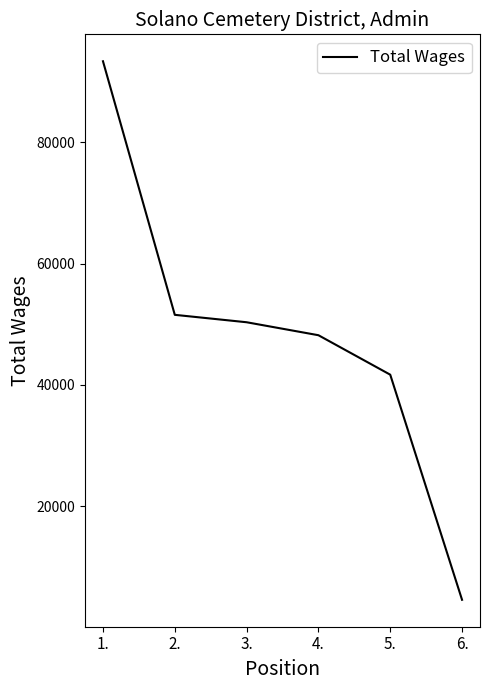

Which category has the highest value across all series?

1.